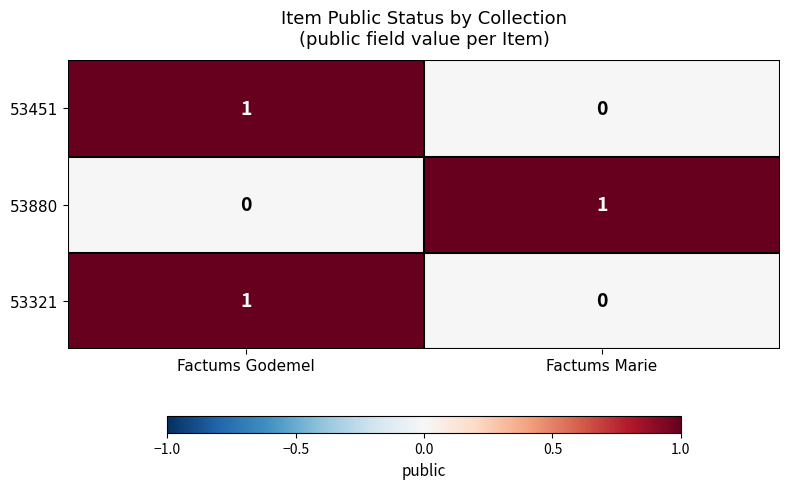

Reading left to right, extract all data points from this chart.

53451: Factums Godemel=1	Factums Marie=0
53880: Factums Godemel=0	Factums Marie=1
53321: Factums Godemel=1	Factums Marie=0